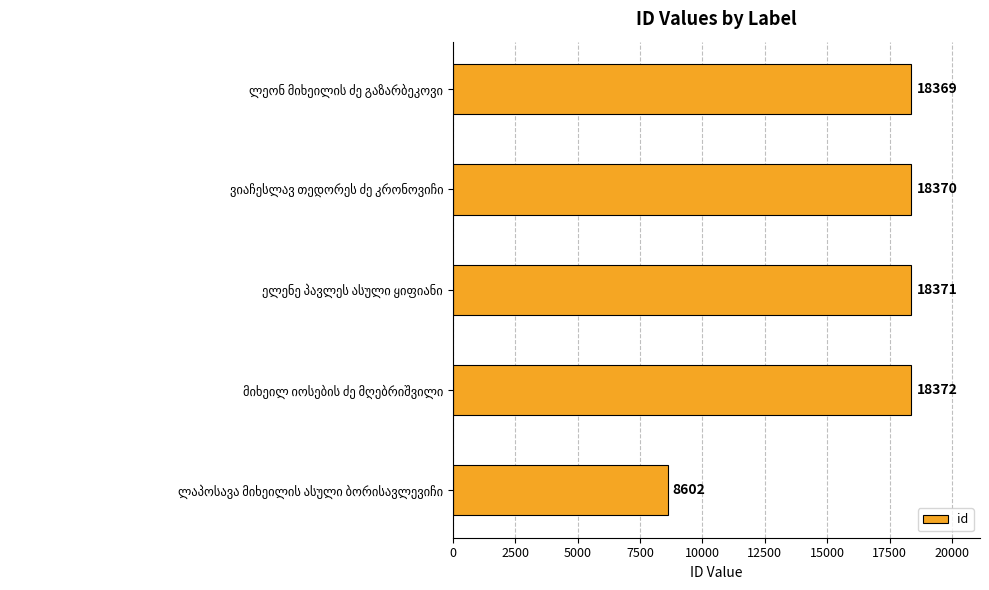

What is the value of the 3rd bar from the top?

18371